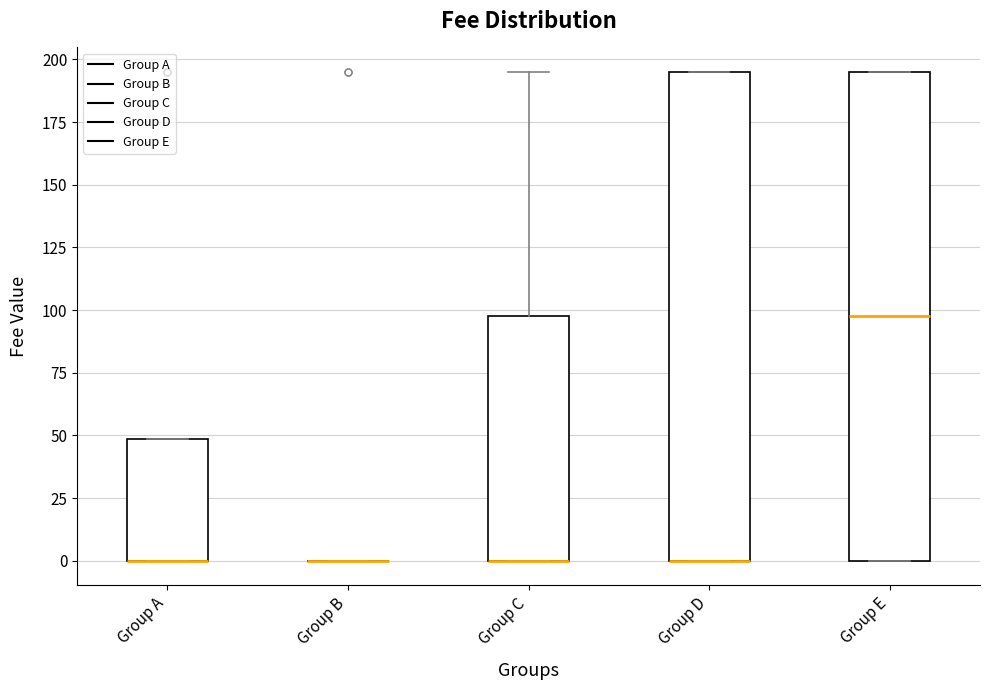

Reading left to right, read every box against the y-axis: the position of its median line, the range the box covers, and the ends of its whiskers. The values are not printed on the chart, so give them approximately, as read against the axis.

Group A: median 0 (drawn on the box's lower edge), box 0 to 50, whiskers 0 to 50
Group B: box collapsed to a line at 0, whiskers 0 to 0
Group C: median 0 (drawn on the box's lower edge), box 0 to 100, whiskers 0 to 195
Group D: median 0 (drawn on the box's lower edge), box 0 to 195, whiskers 0 to 195
Group E: median 100, box 0 to 195, whiskers 0 to 195